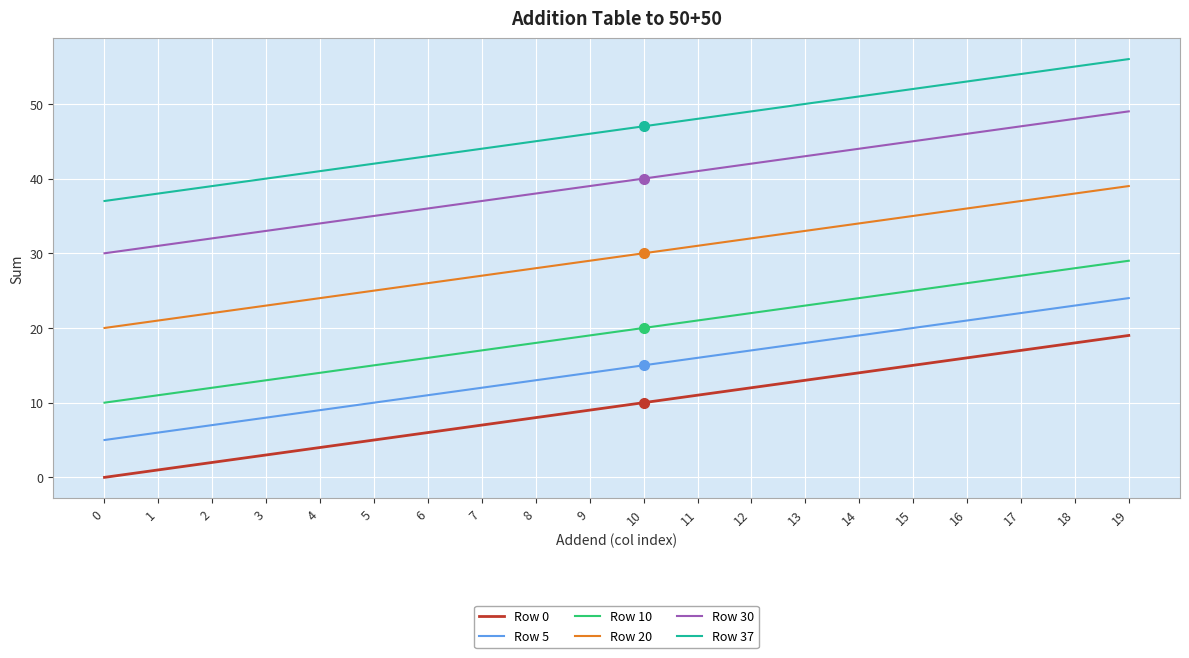

What is the average value of the Row 10 series?

20